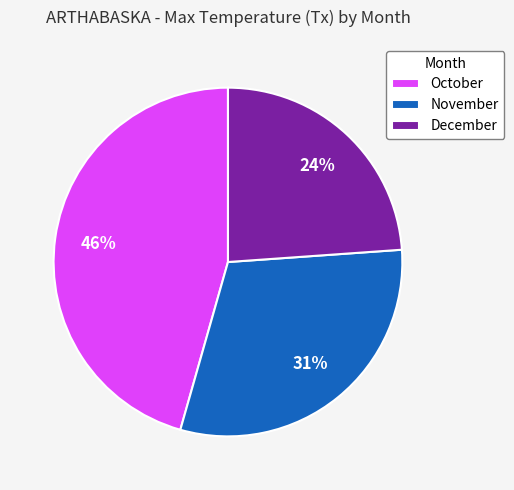

True or false: December accounts for 14% of the total.

False